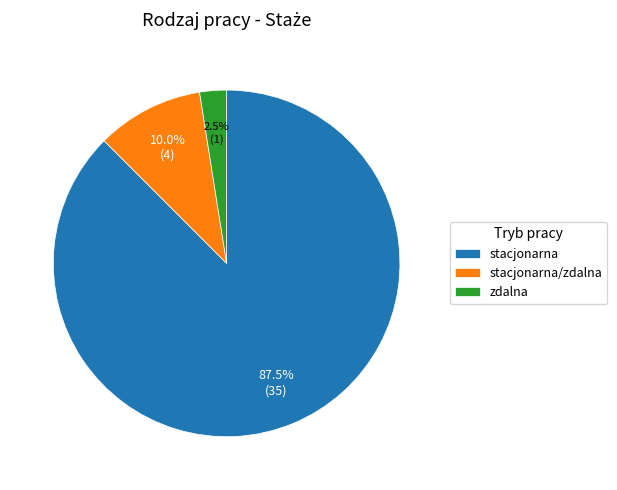

Is zdalna the majority of the pie?

No